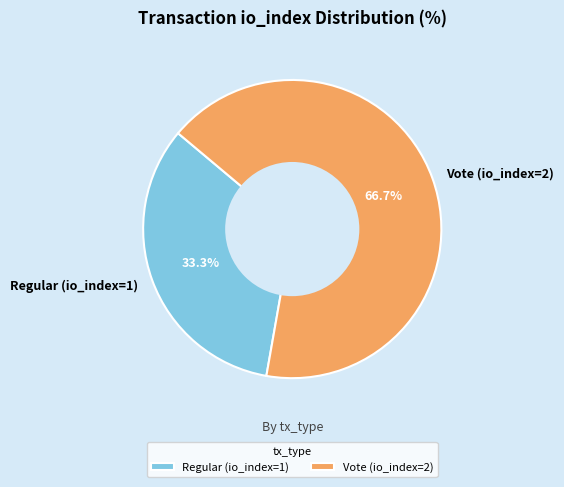

To the nearest percent, what is the combined percentage of Regular (io_index=1) and Vote (io_index=2)?

100%